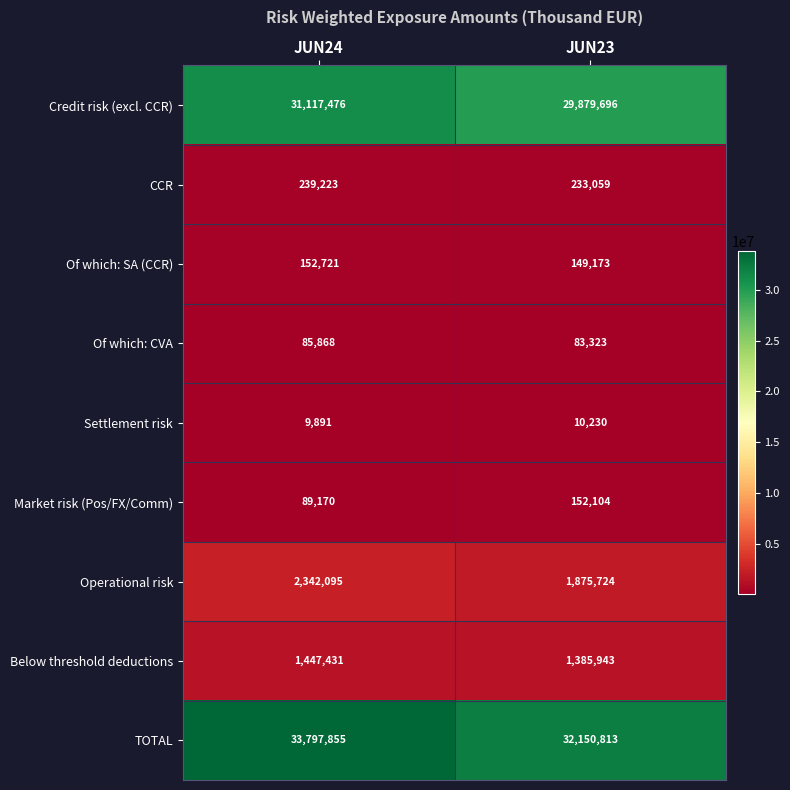

What is the spread (max minus min) of values at JUN23?

32140583